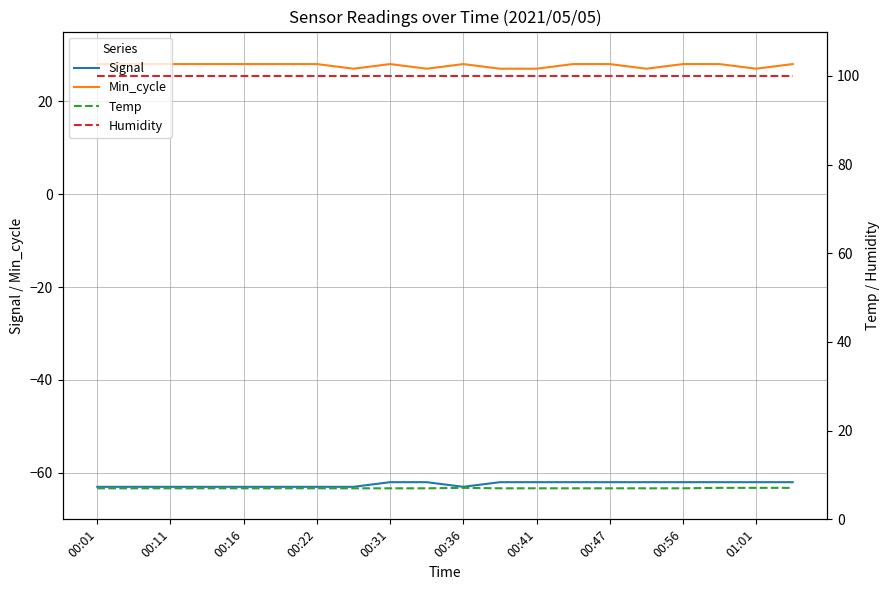

What is the highest value of the Min_cycle series?

28